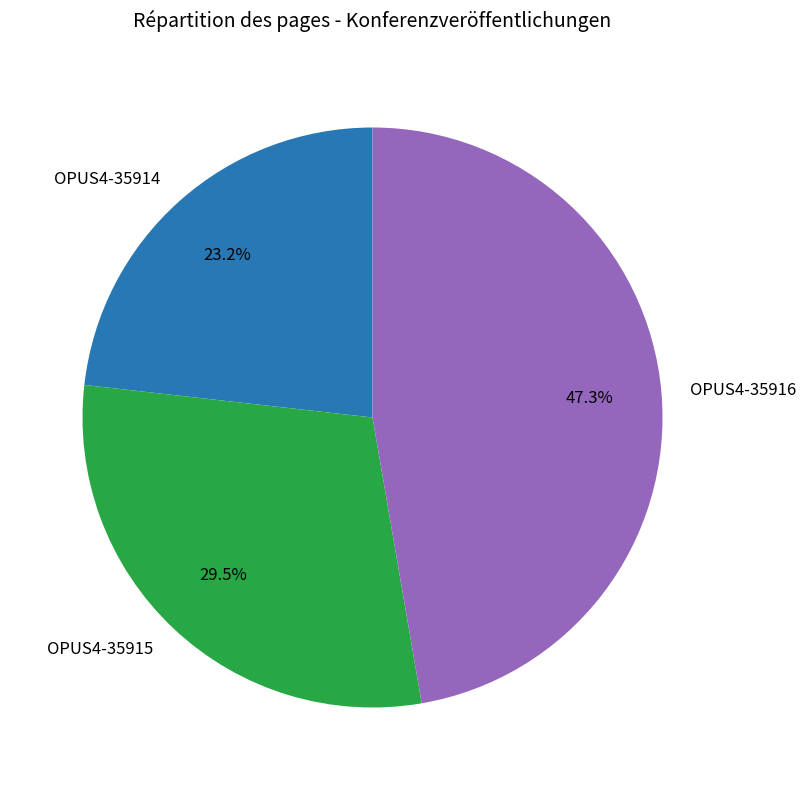

What is the smallest slice in the pie chart?

OPUS4-35914